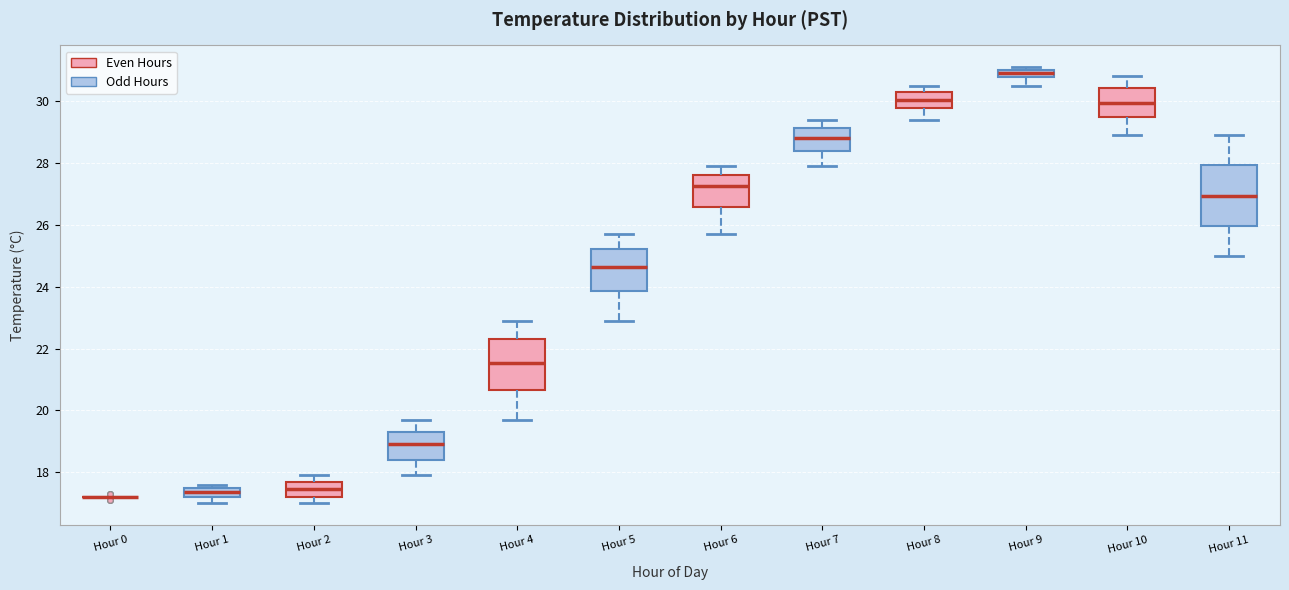

Which box is the tallest, from its lower edge to its upper edge?

Hour 11